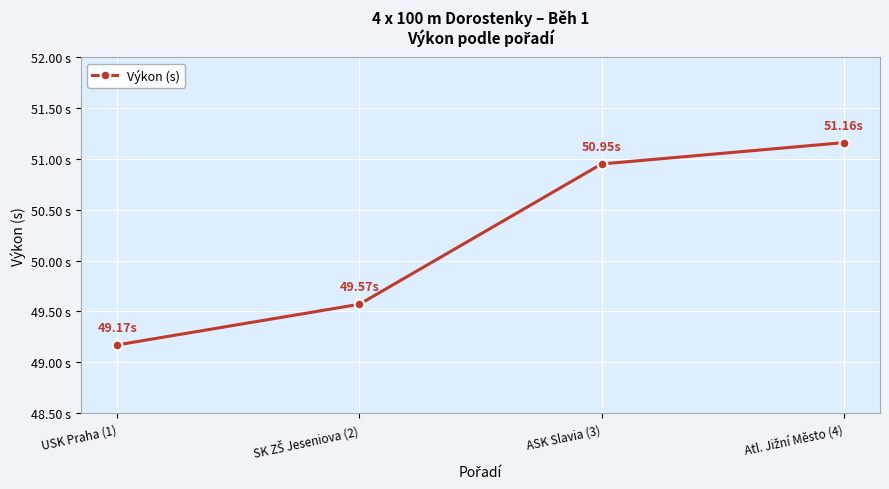

The chart shows a value of 49.2 at USK Praha (1). True or false?

True